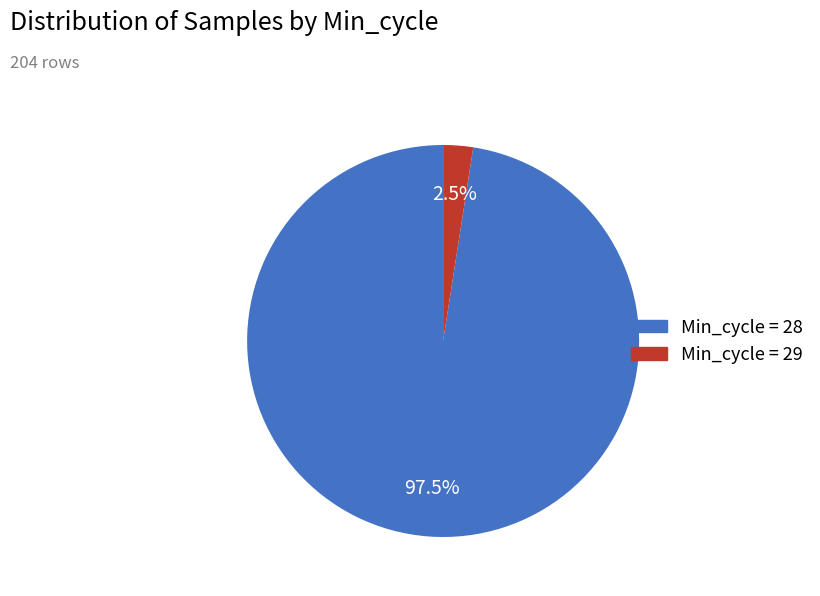

Is there a majority slice in this chart?

Yes